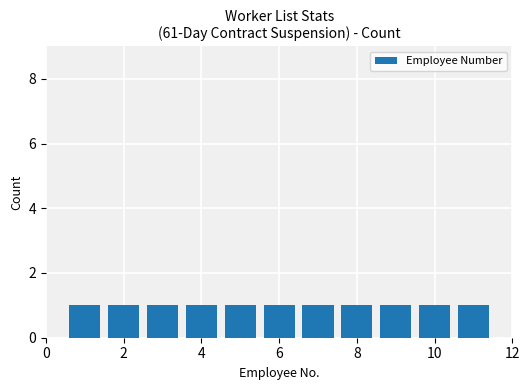

How many values are between 3 and 9?

7